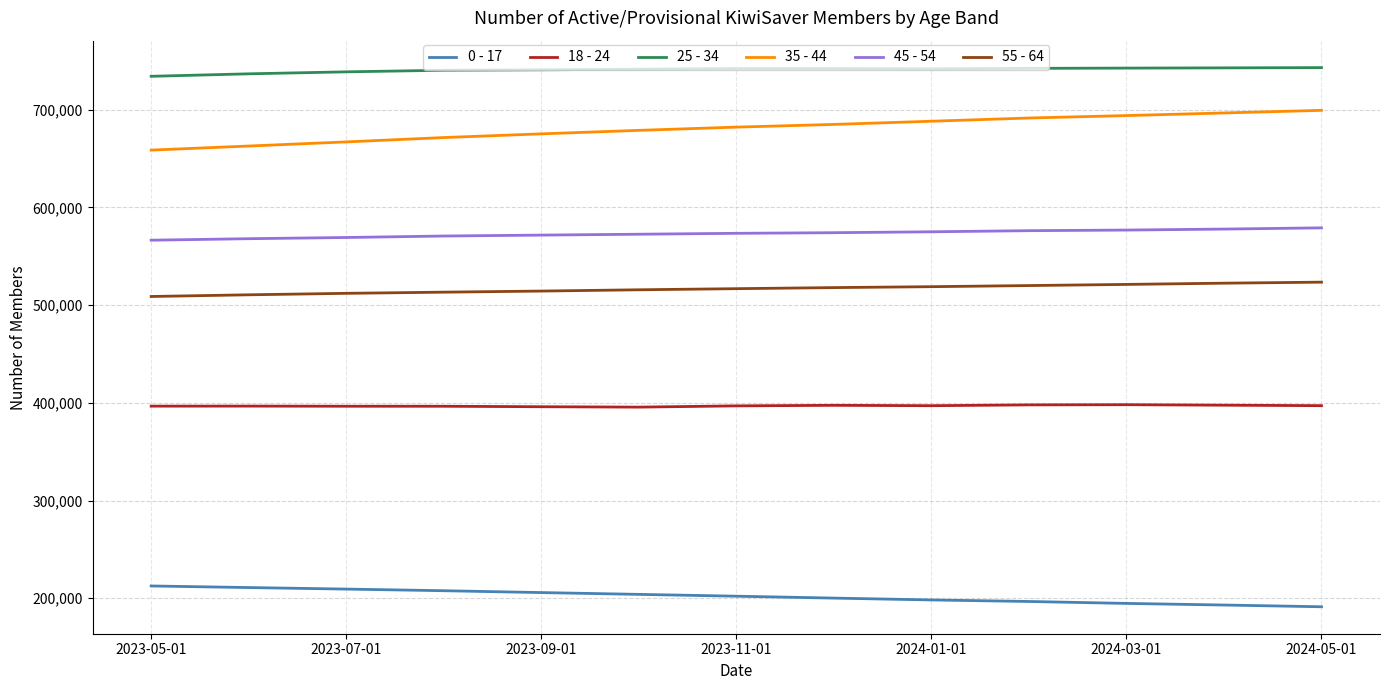

List the series in order of their peak value, lowest first.

0 - 17, 18 - 24, 55 - 64, 45 - 54, 35 - 44, 25 - 34